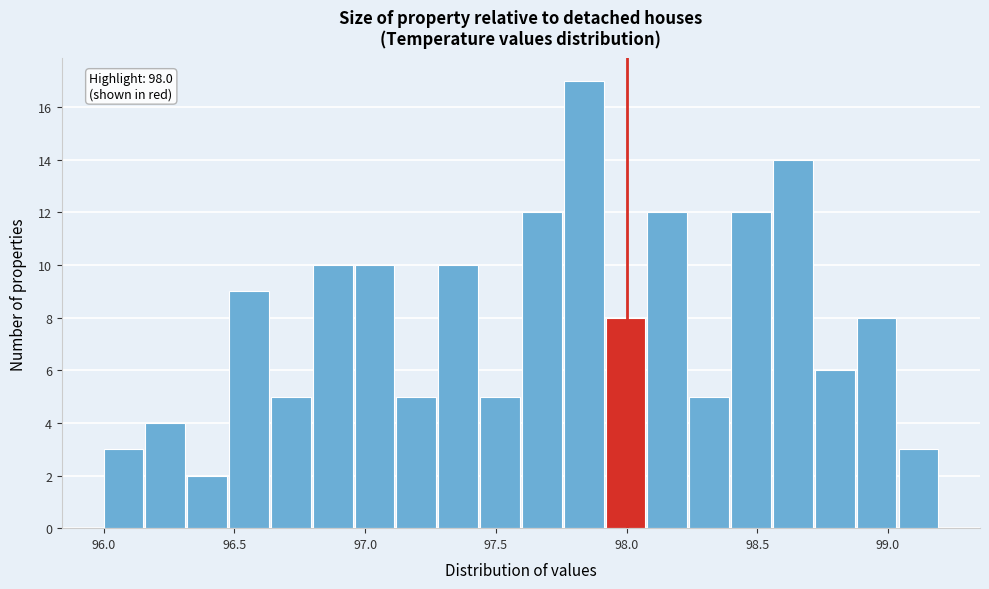

Read against the x-axis, roughly where is the centre of the tallest bar?

97.85